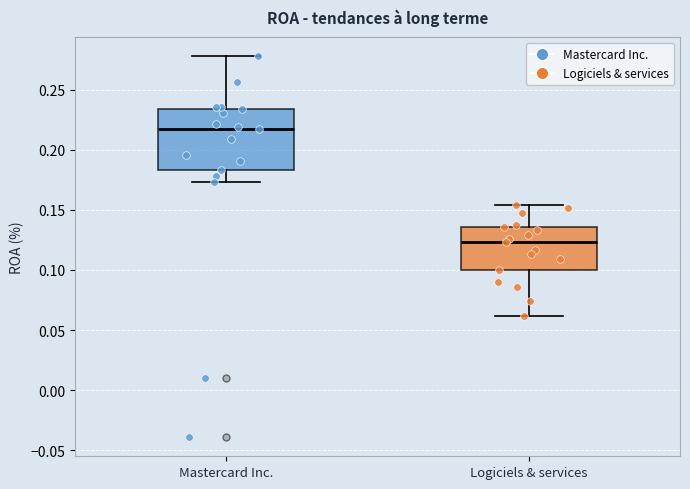

Where does the lower whisker of the box for Logiciels & services end on the y-axis? The values are not printed on the chart, so give them approximately, as read against the axis.

0.060